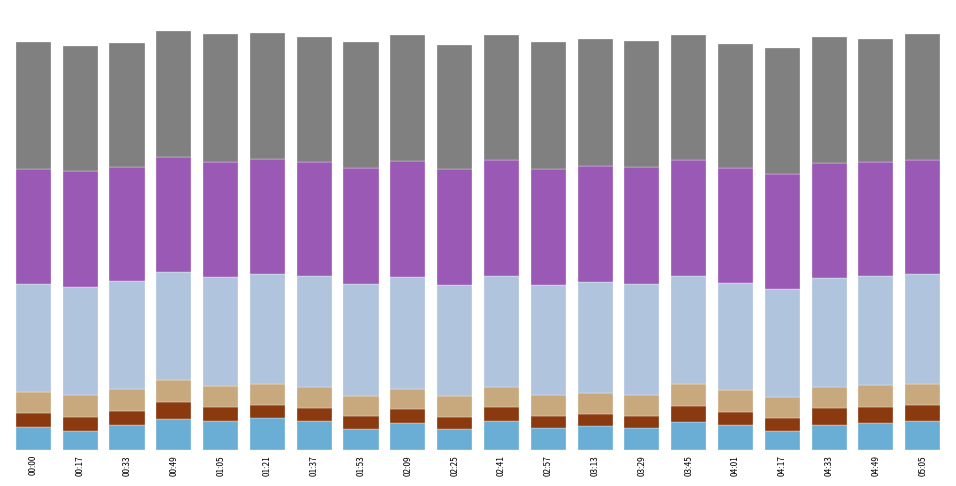

What is the label of the 10th bar from the left?

02:25